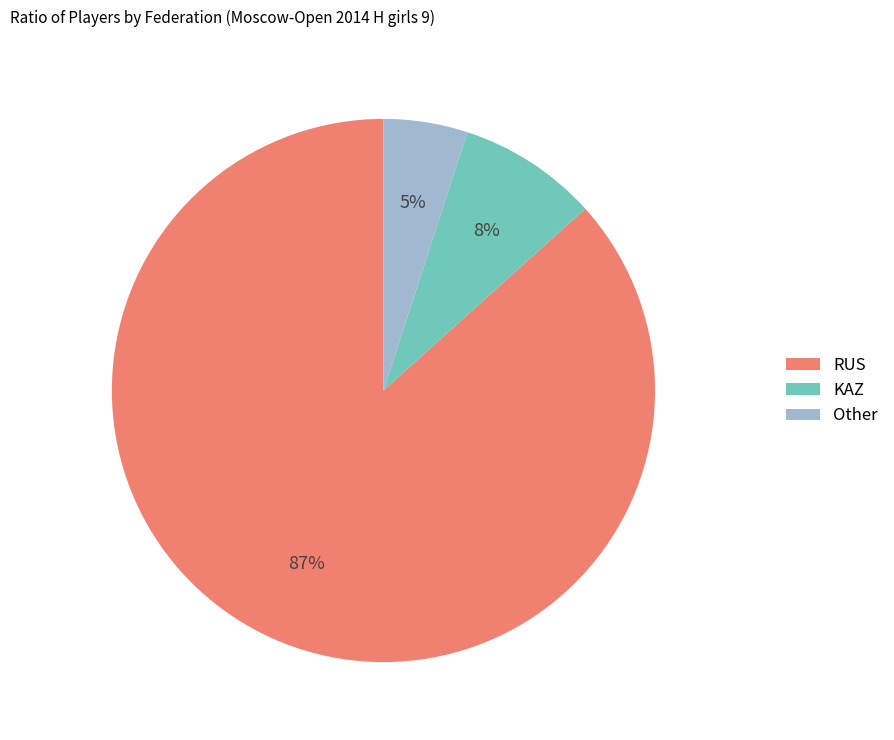

Does KAZ account for over 50% of the chart?

No